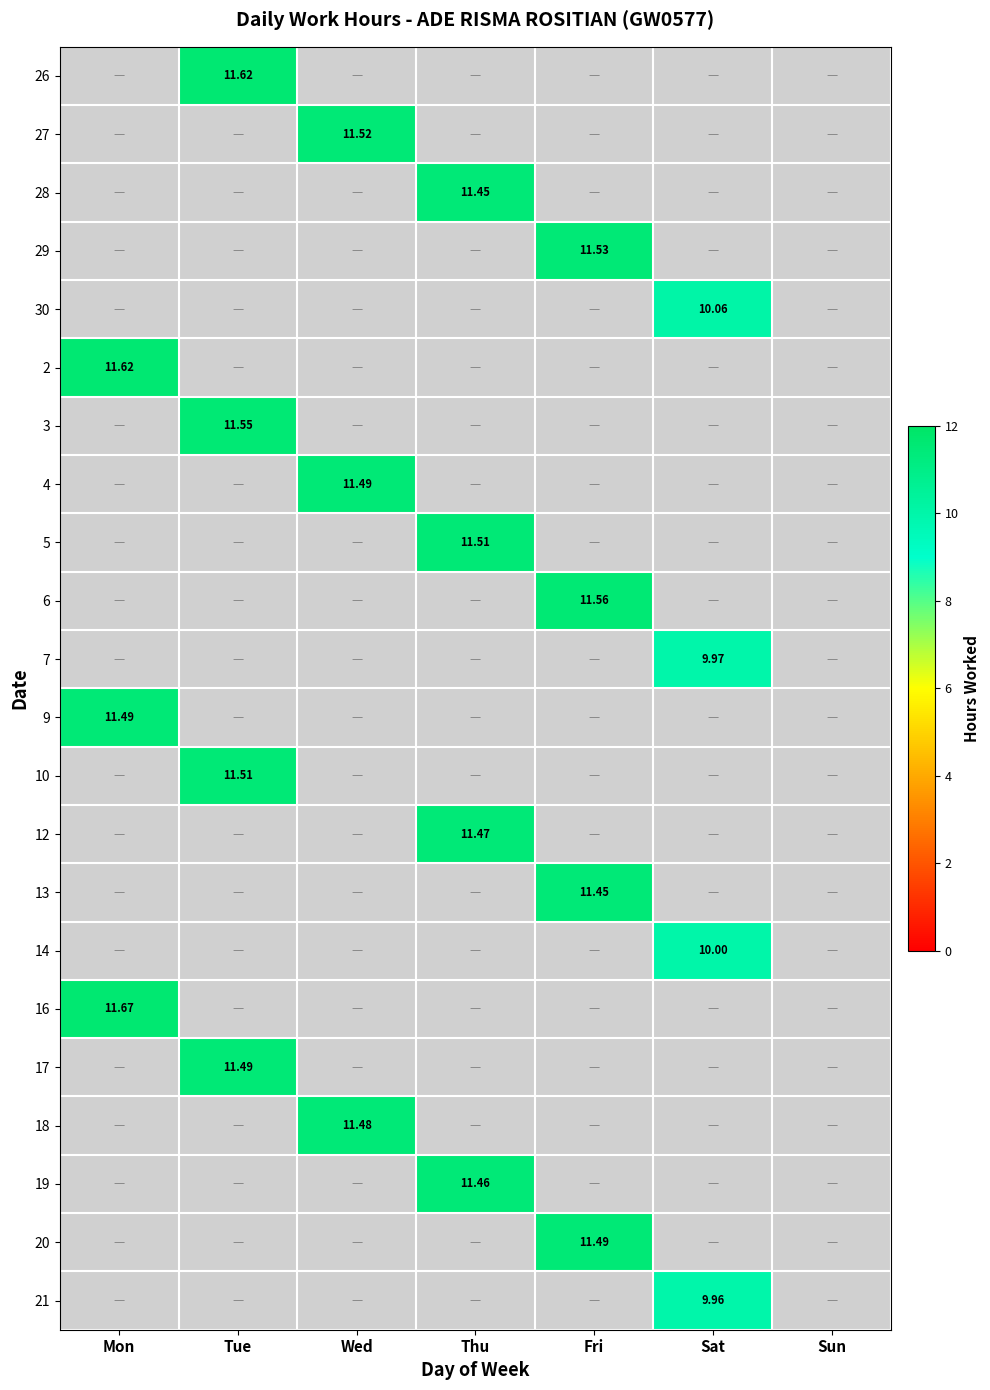

At which category is the sum across all series the highest?

Tue